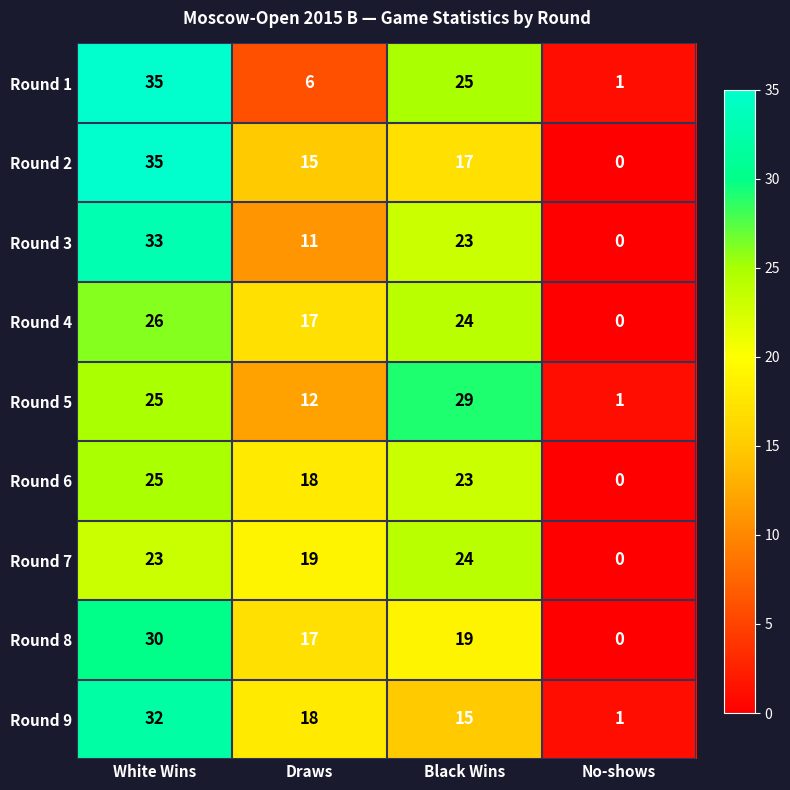

At which label is Round 3 closest to 16?

Draws